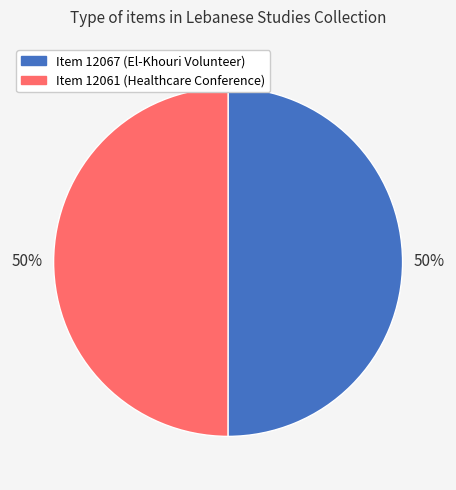

Approximately how many times larger is the value at Item 12067 (El-Khouri Volunteer) compared to Item 12061 (Healthcare Conference)?

1.0